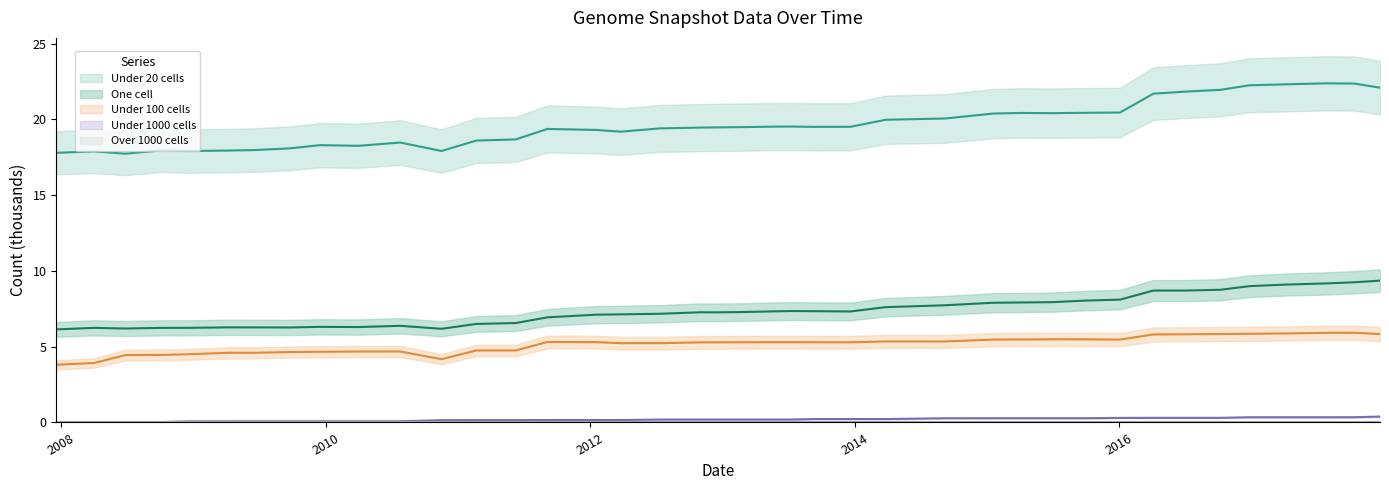

At which category does one_cell reach its first local peak?

2008-04-01